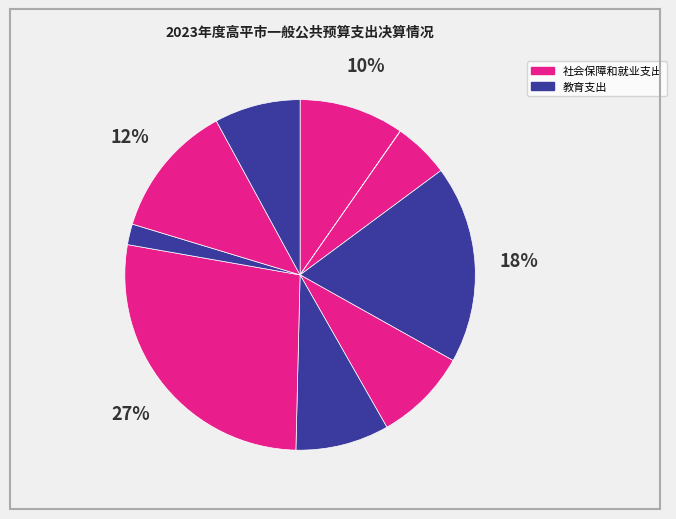

Which category has the biggest portion of the pie?

社会保障和就业支出